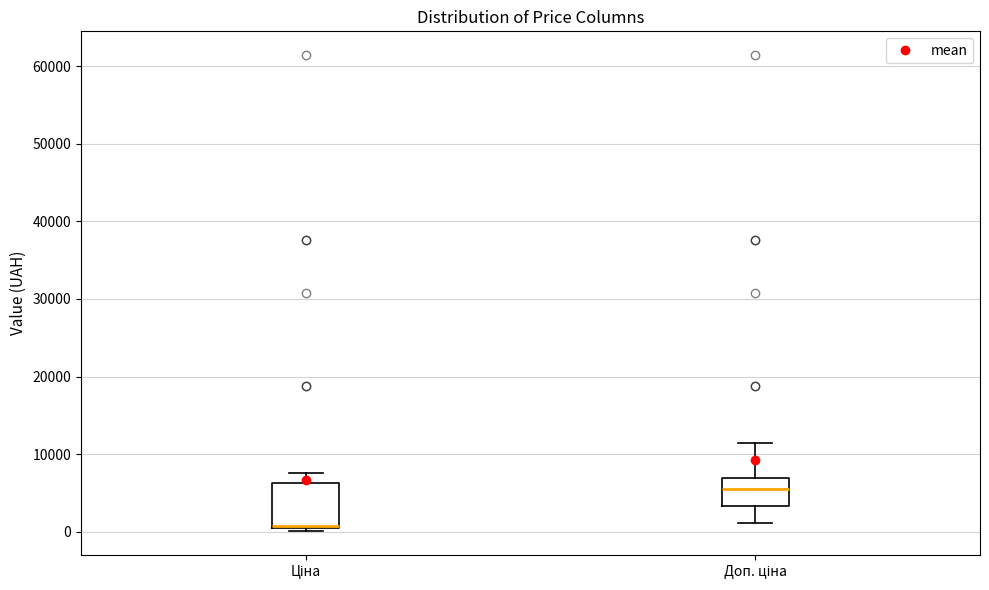

Comparing the boxes themselves (not the whiskers), which one is the tallest?

Ціна